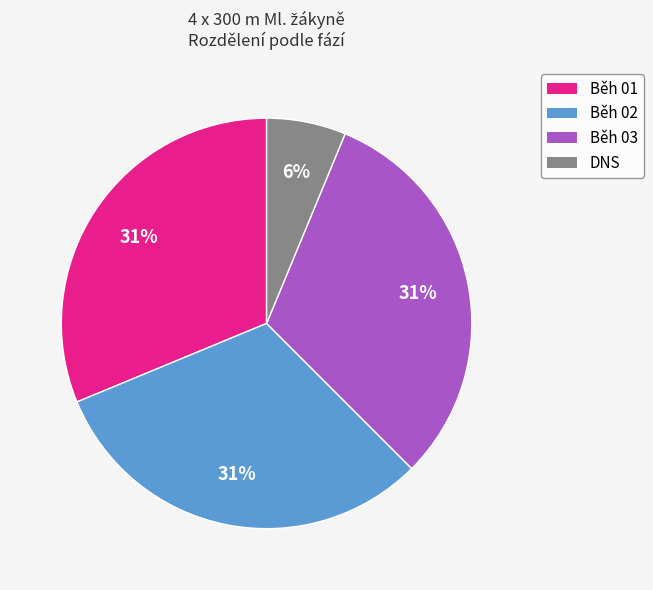

To the nearest percent, what is the difference between the Běh 01 and DNS slice percentages?

25%